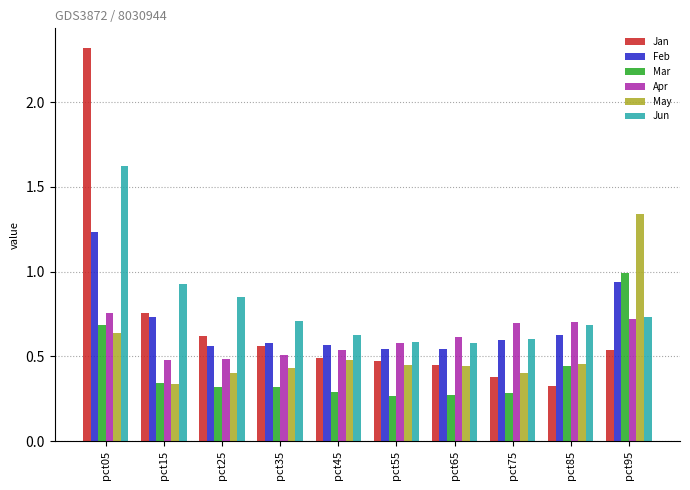

Rank the series by their maximum value, from lowest to highest.

Apr, Mar, Feb, May, Jun, Jan